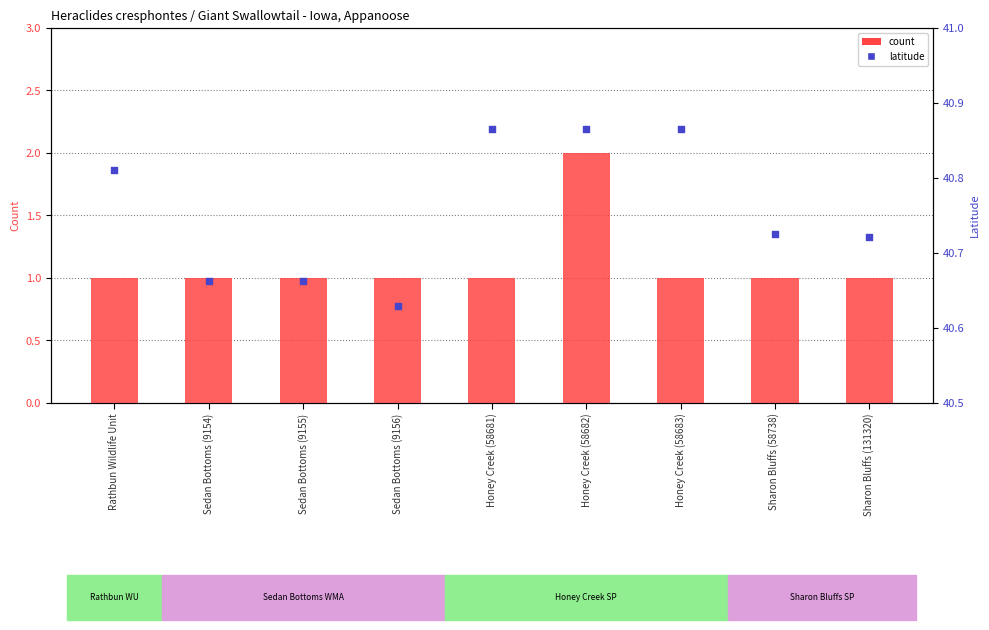

At which category is the sum across all series the highest?

Honey Creek (58682)